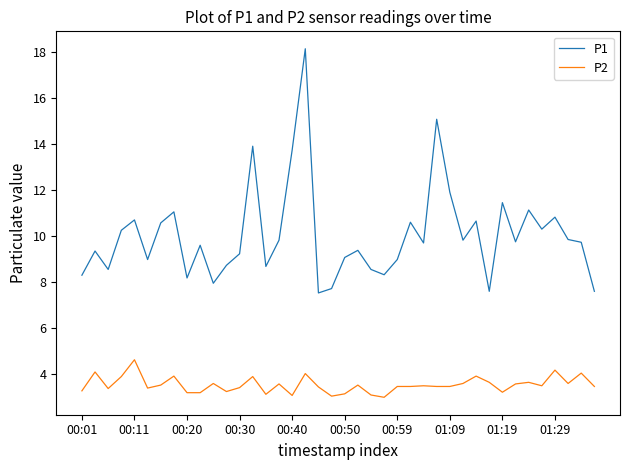

True or false: P2 and P1 cross at least once.

False